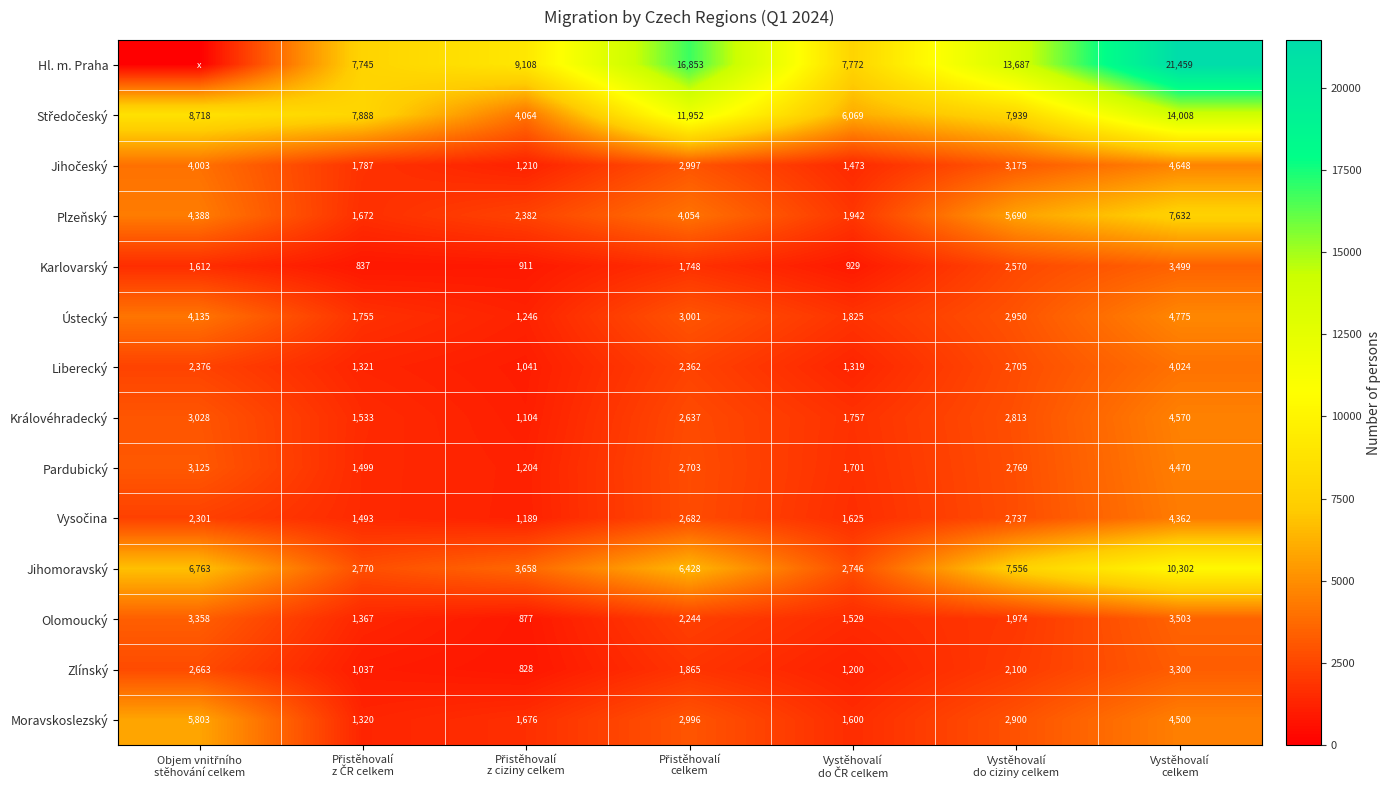

What is the average value of the Moravskoslezský series?

2971